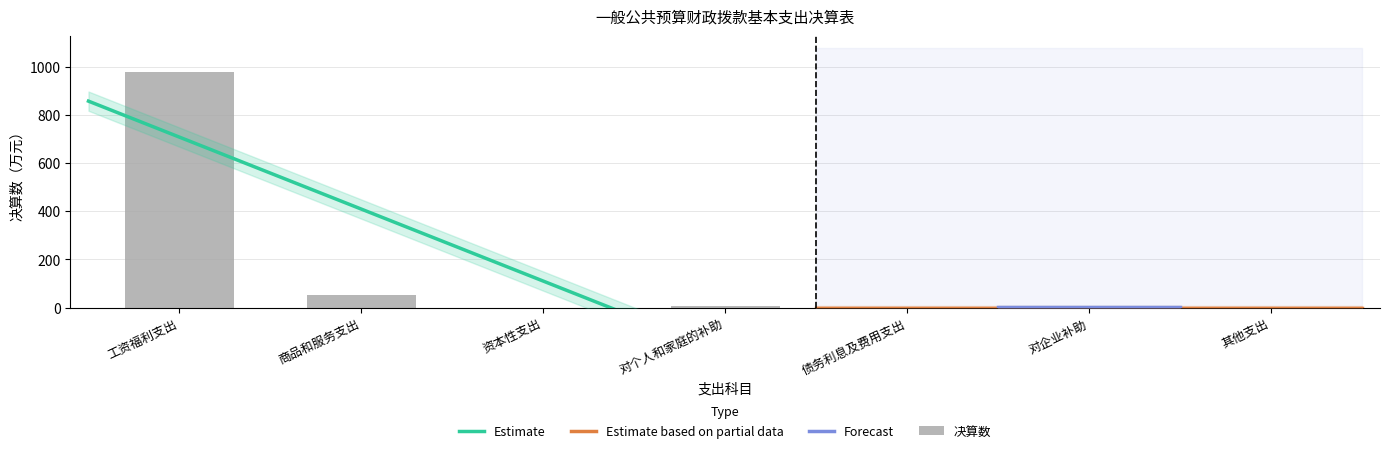

List the labels in order of value, largest first.

工资福利支出, 商品和服务支出, 对个人和家庭的补助, 资本性支出, 债务利息及费用支出, 对企业补助, 其他支出